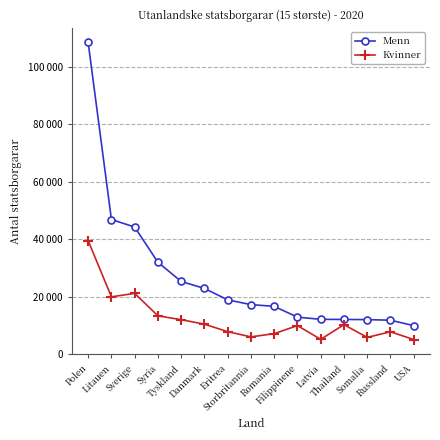

Reading left to right, what are all the values shown in this chart?

Menn: 108565	46868	44239	31958	25287	22851	18866	17208	16604	12841	12087	12043	11984	11772	9883
Kvinner: 39502	19916	21134	13296	11961	10392	7785	5963	7093	9892	5118	10218	5791	7748	5029